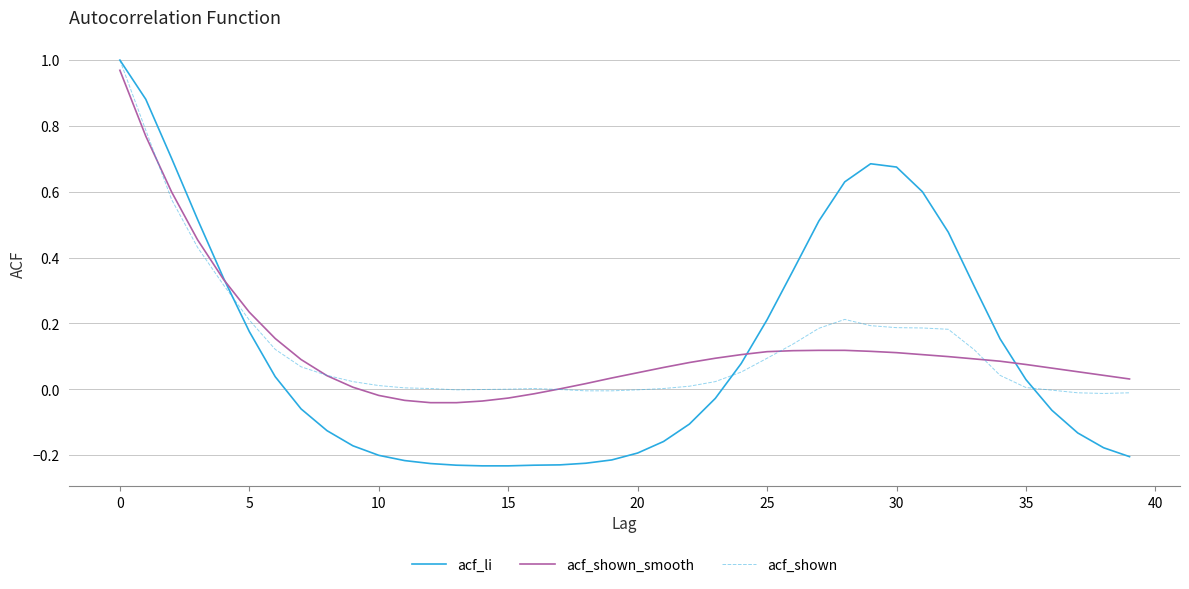

What are all the series names shown in the legend?

acf_li, acf_shown_smooth, acf_shown